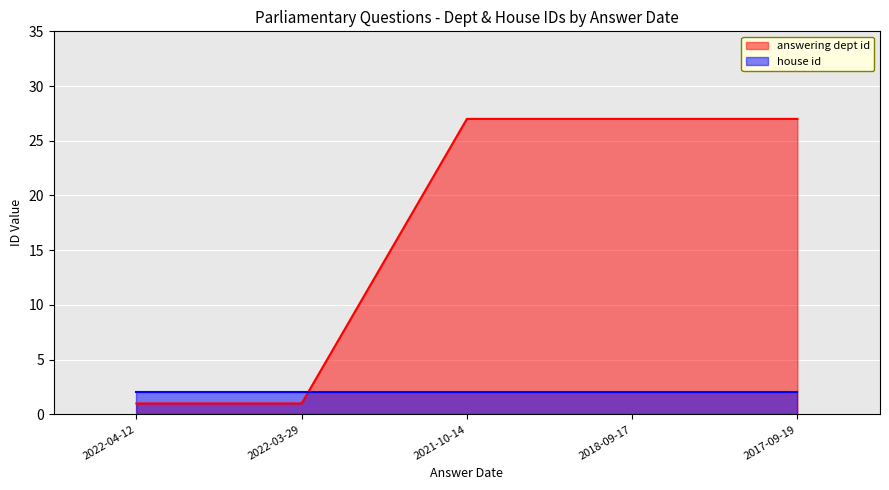

Does the chart display data point markers on the line(s)?

No